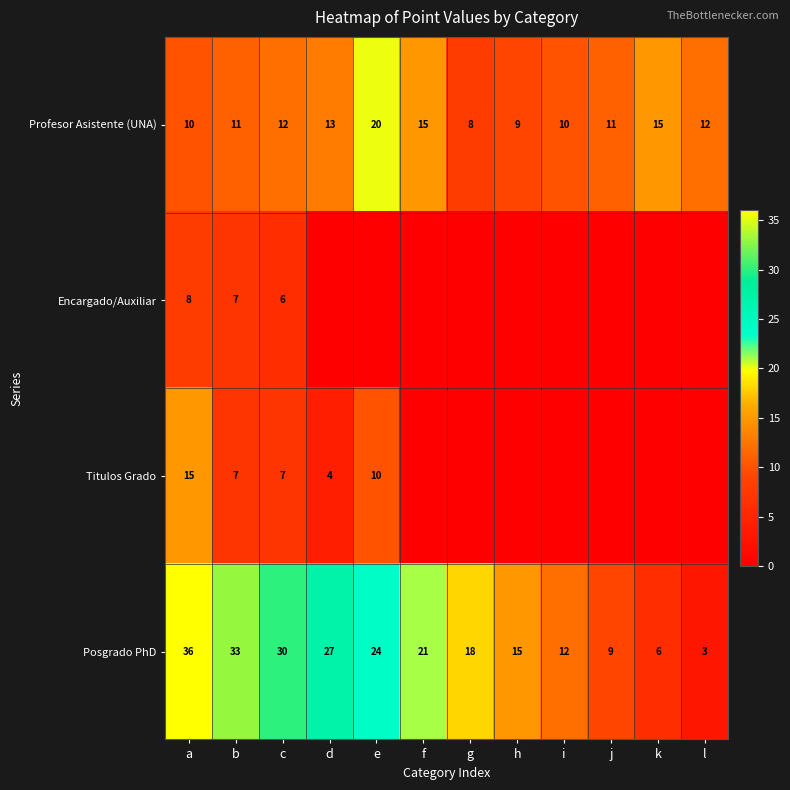

The Profesor Asistente (UNA) series shows 16 at c. True or false?

False